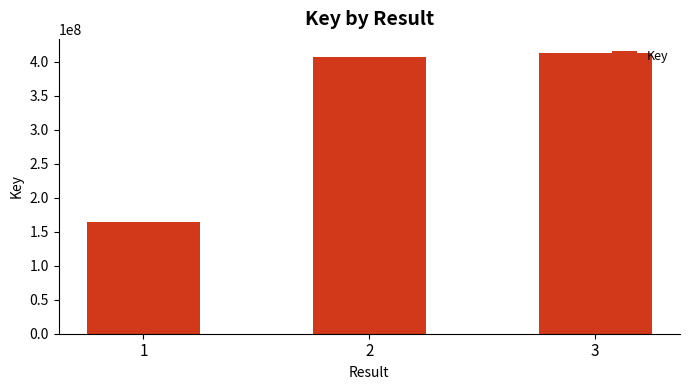

How many values are below 407124233?

1